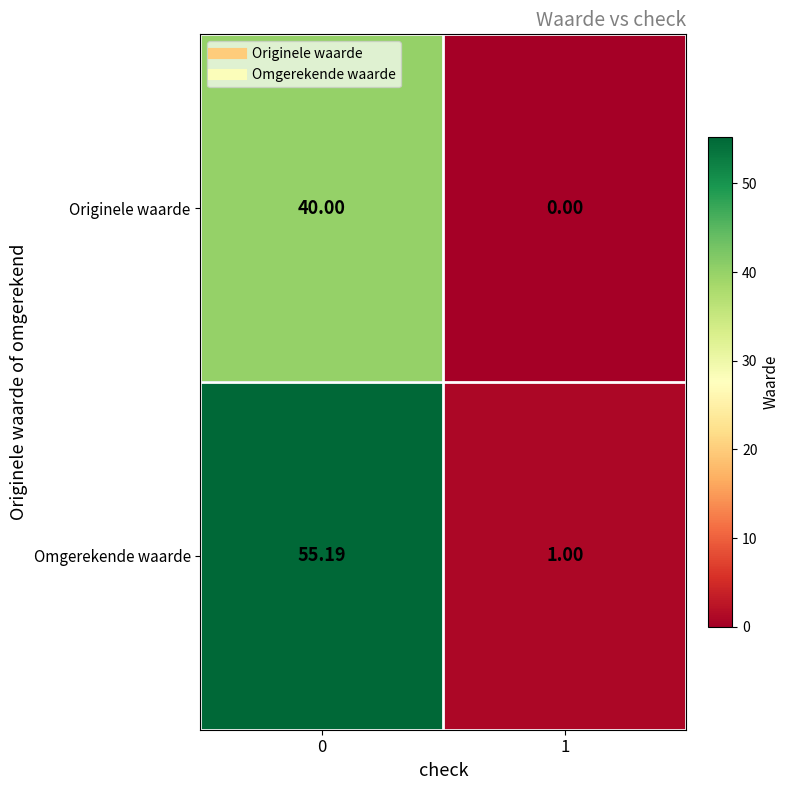

Which series has the largest total across all categories?

Omgerekende waarde